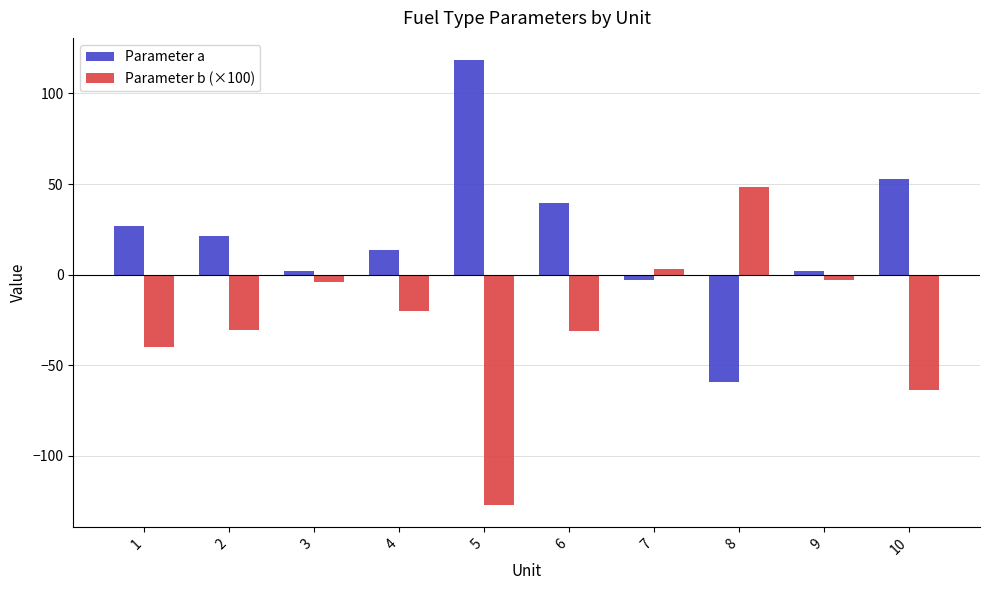

Is the value of Parameter a at 6 greater than the value of Parameter b (×100) at 4?

Yes